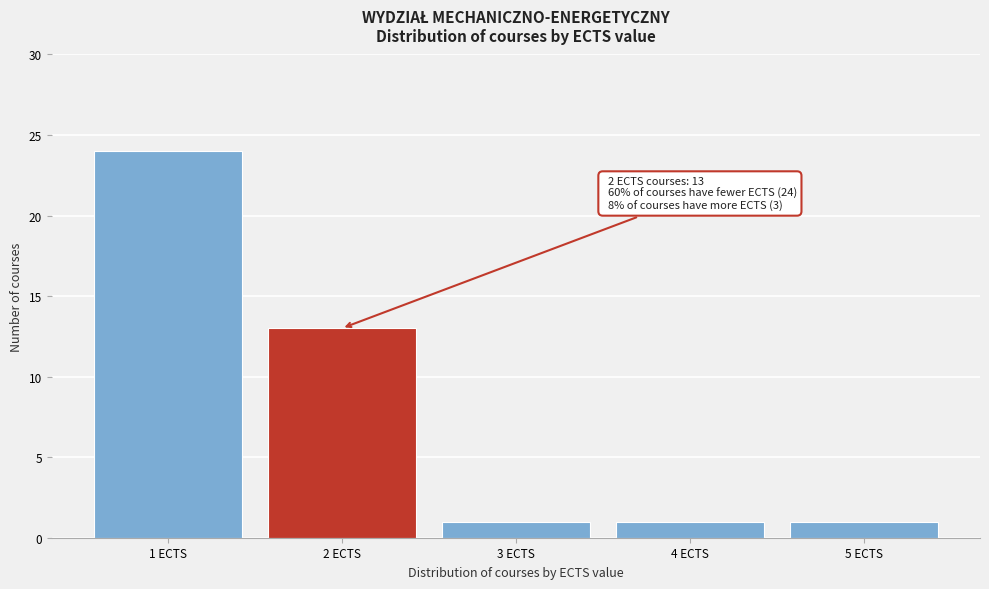

Reading left to right, what are all the values shown in this chart?

1 ECTS=24	2 ECTS=13	3 ECTS=1	4 ECTS=1	5 ECTS=1